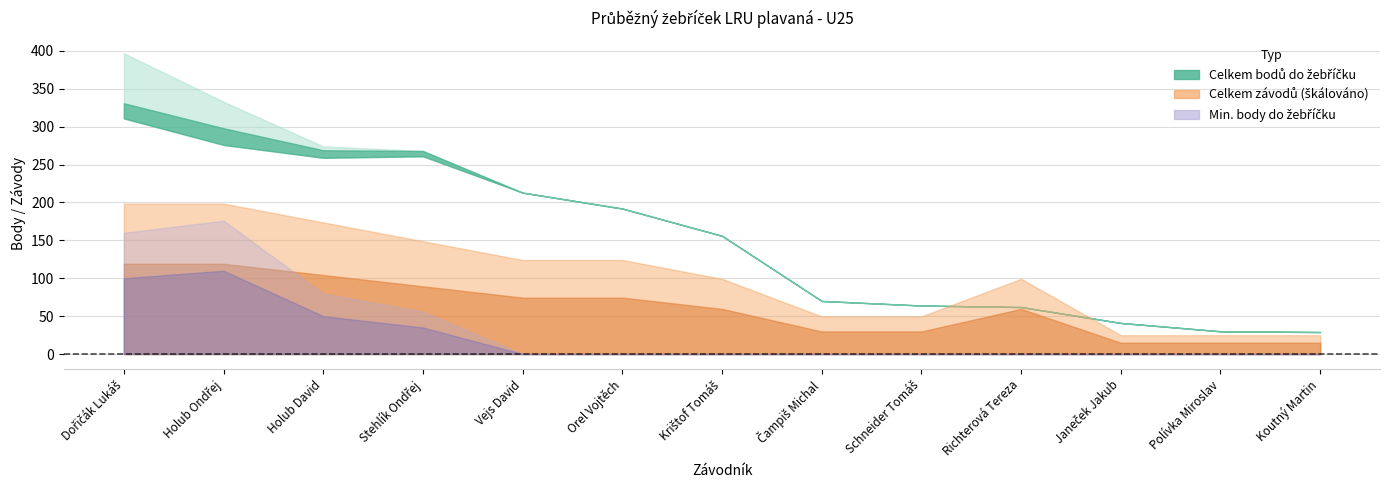

What is the total value across all series at Janeček Jakub?

84